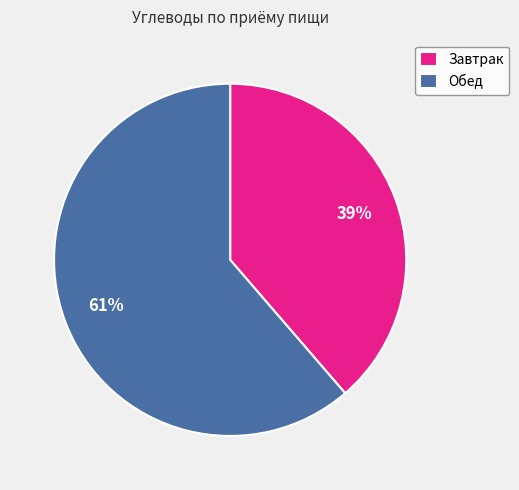

Combined, do Обед and Завтрак account for over 50%?

Yes